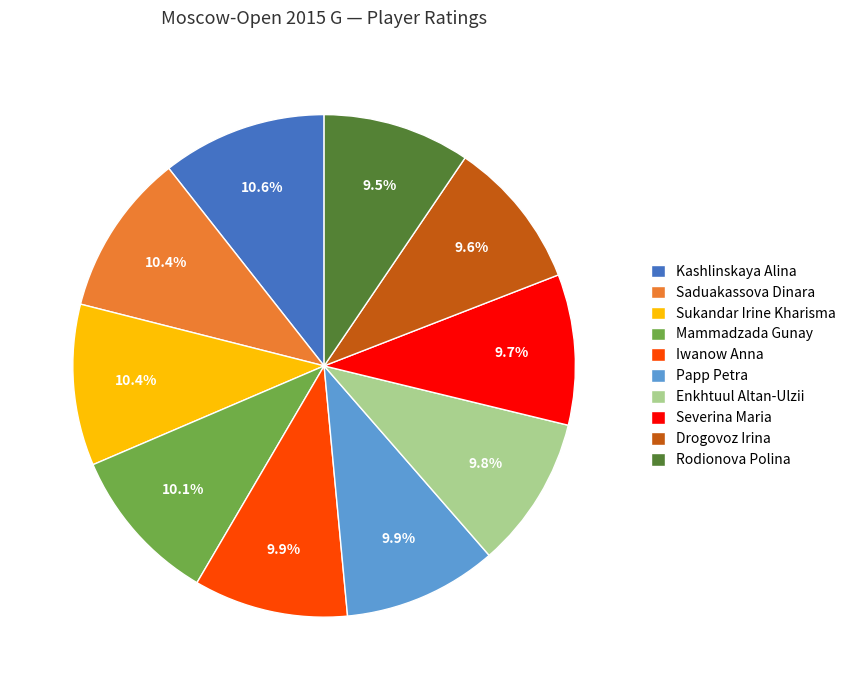

Which has a higher value, Saduakassova Dinara or Drogovoz Irina?

Saduakassova Dinara